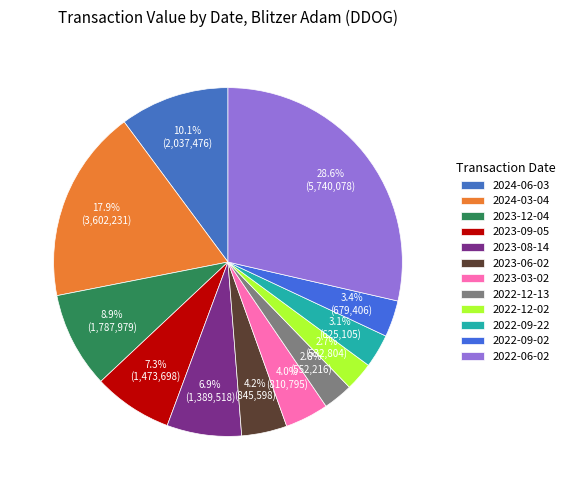

Rank the categories by value from highest to lowest.

2022-06-02, 2024-03-04, 2024-06-03, 2023-12-04, 2023-09-05, 2023-08-14, 2023-06-02, 2023-03-02, 2022-09-02, 2022-09-22, 2022-12-13, 2022-12-02